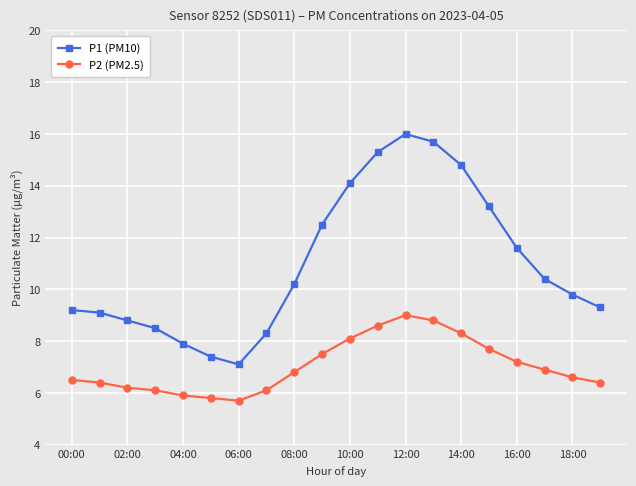

How many values in the P1 (PM10) series are below 10?

10